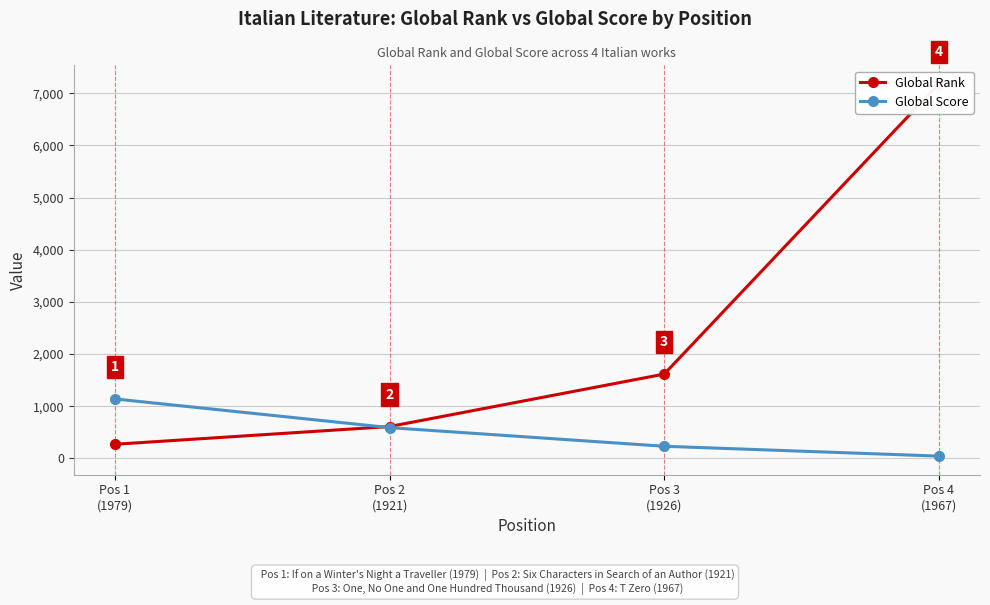

List the series in order of their peak value, lowest first.

Global Score, Global Rank